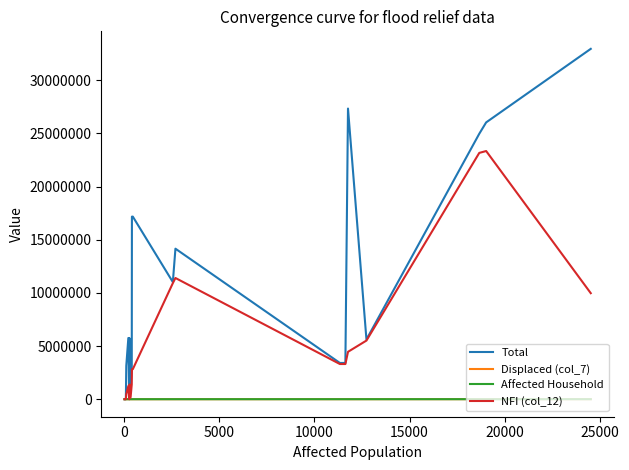

Which series has the largest range (max minus min)?

Total